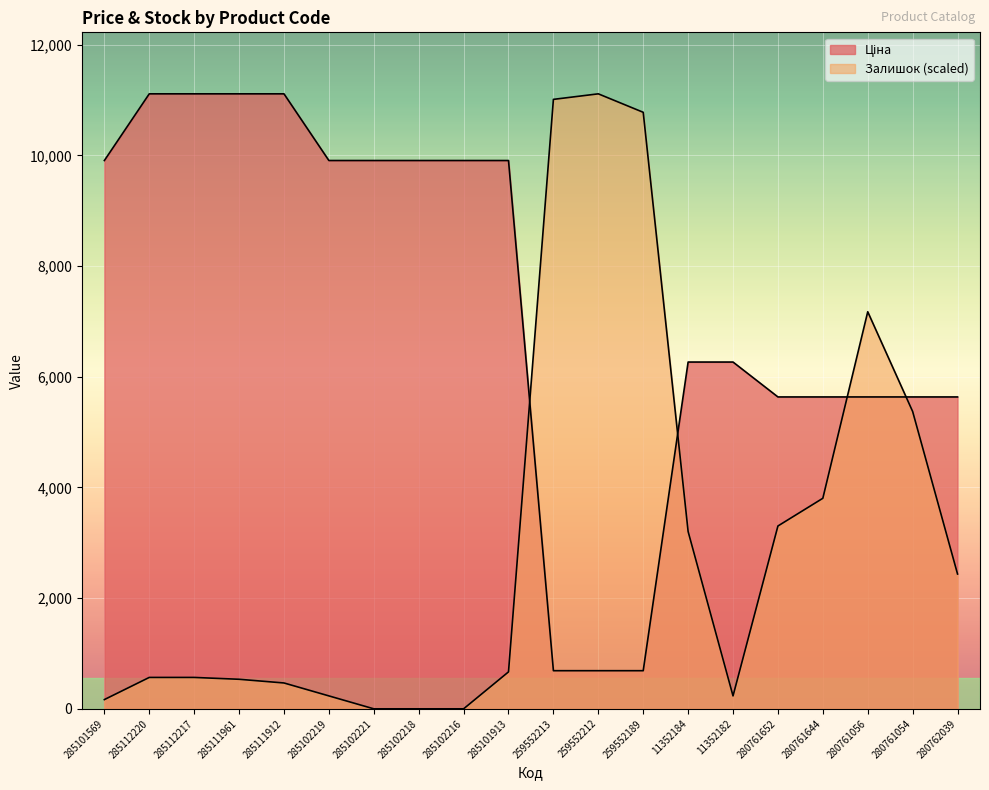

Where is Ціна nearest to the value 5901?

280761652